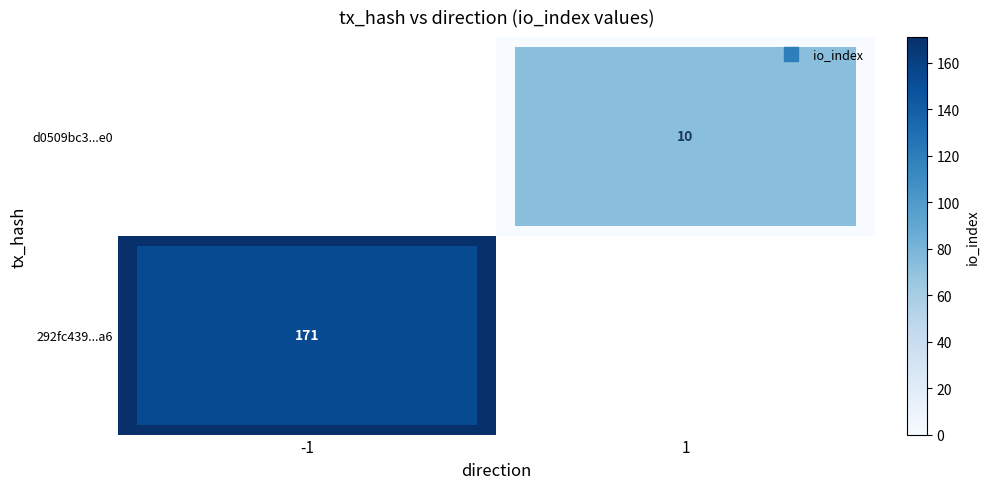

The d0509bc3...e0 series shows 15.6 at 1. True or false?

False